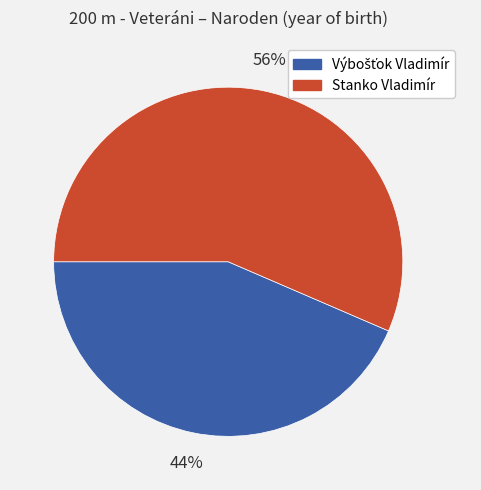

To the nearest percent, what is the average slice percentage?

50%